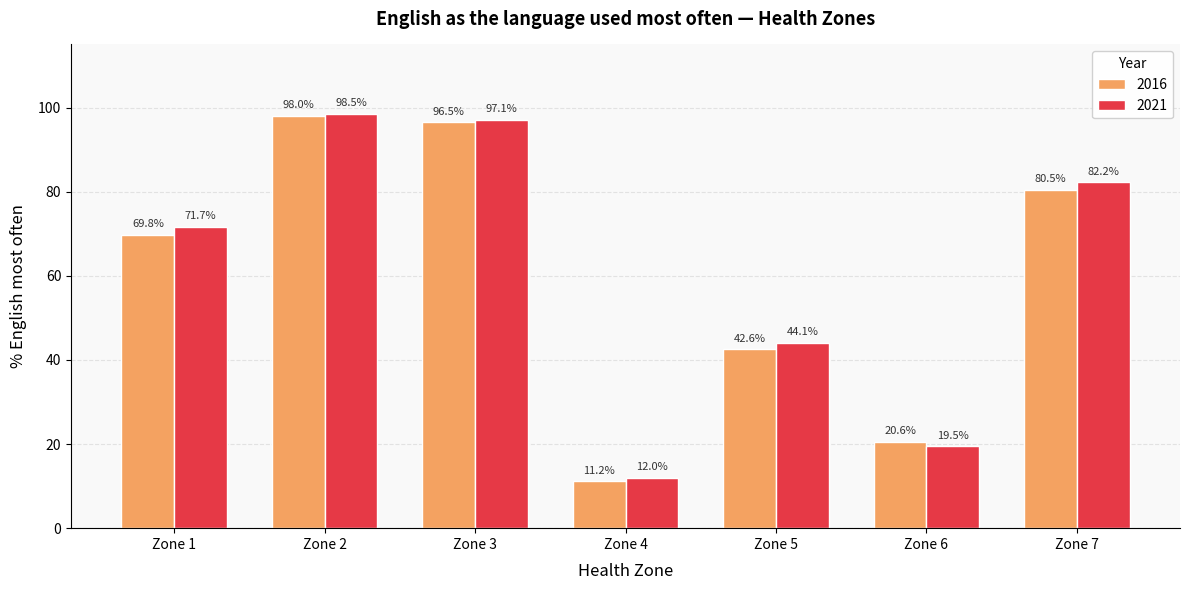

At which category does the chart reach its minimum across all series?

Zone 4